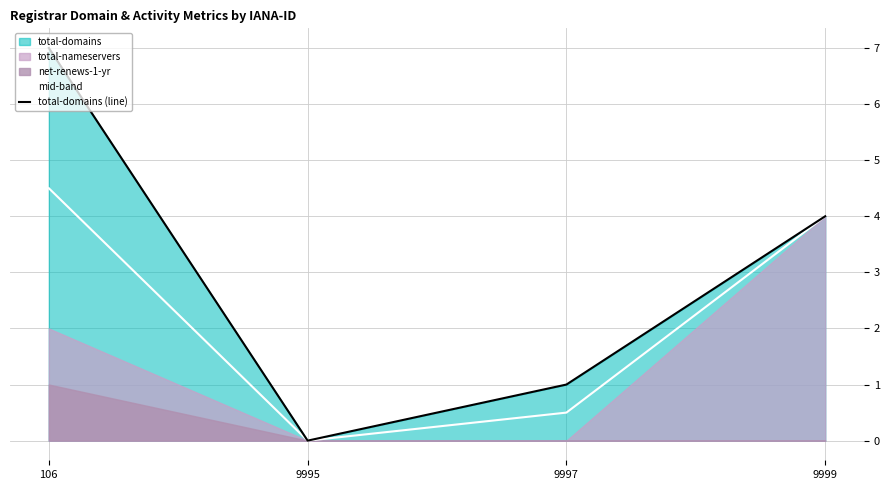

The value of total-domains (line) at 106 is 9.2. True or false?

False